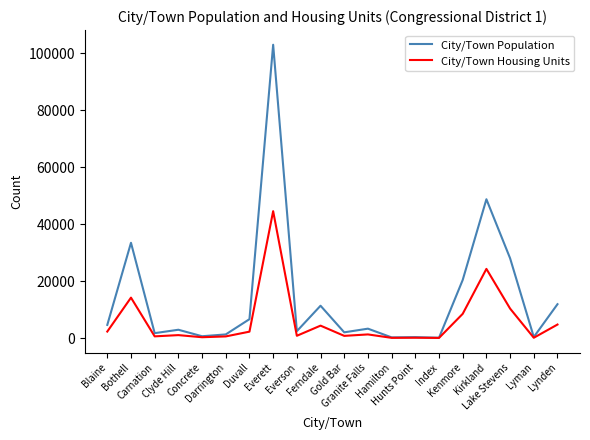

How many lines are shown in the chart?

2